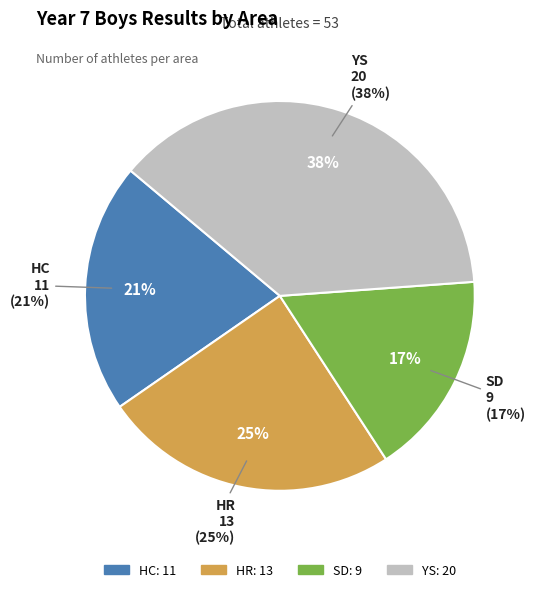

To the nearest percent, what is the difference between the largest and smallest slice percentages?

21%